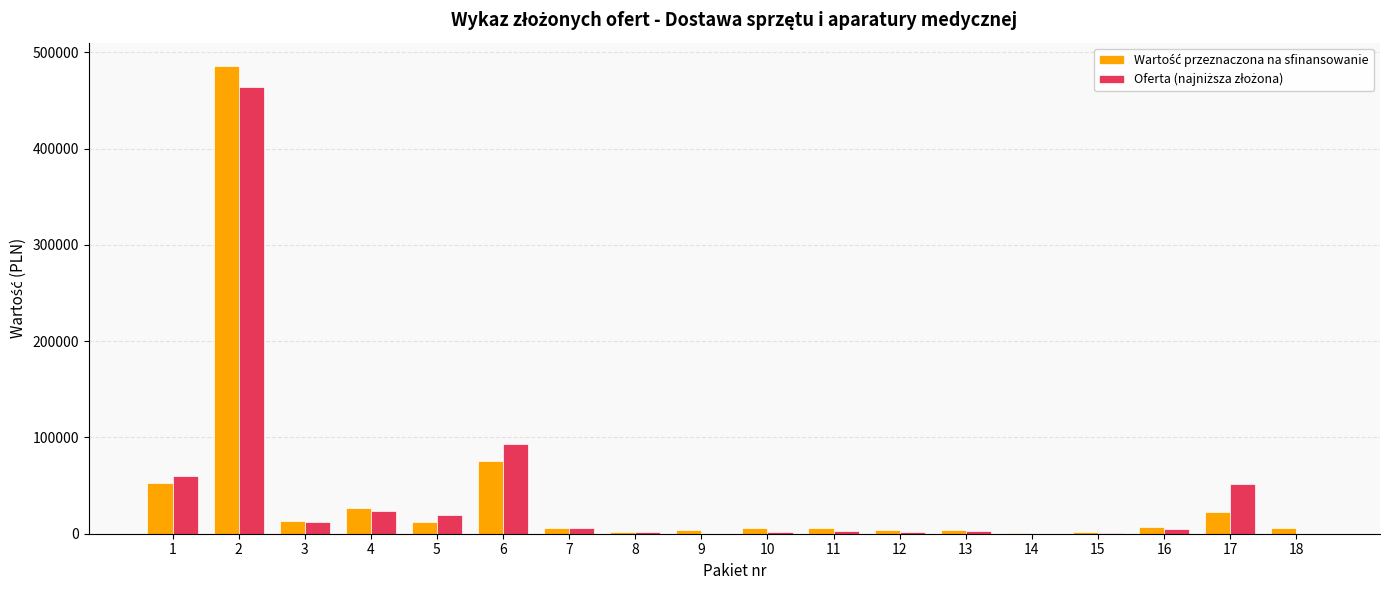

How many groups of bars are there?

18